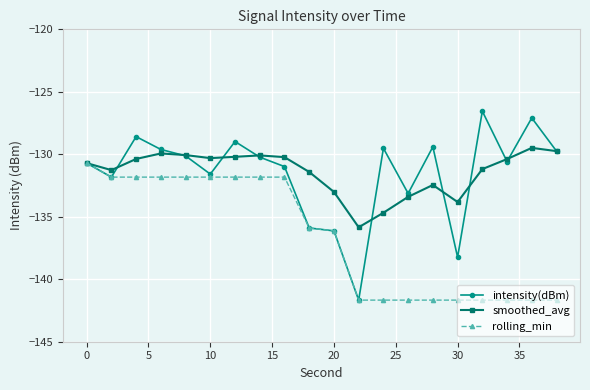

Which series has the widest spread of values?

intensity(dBm)